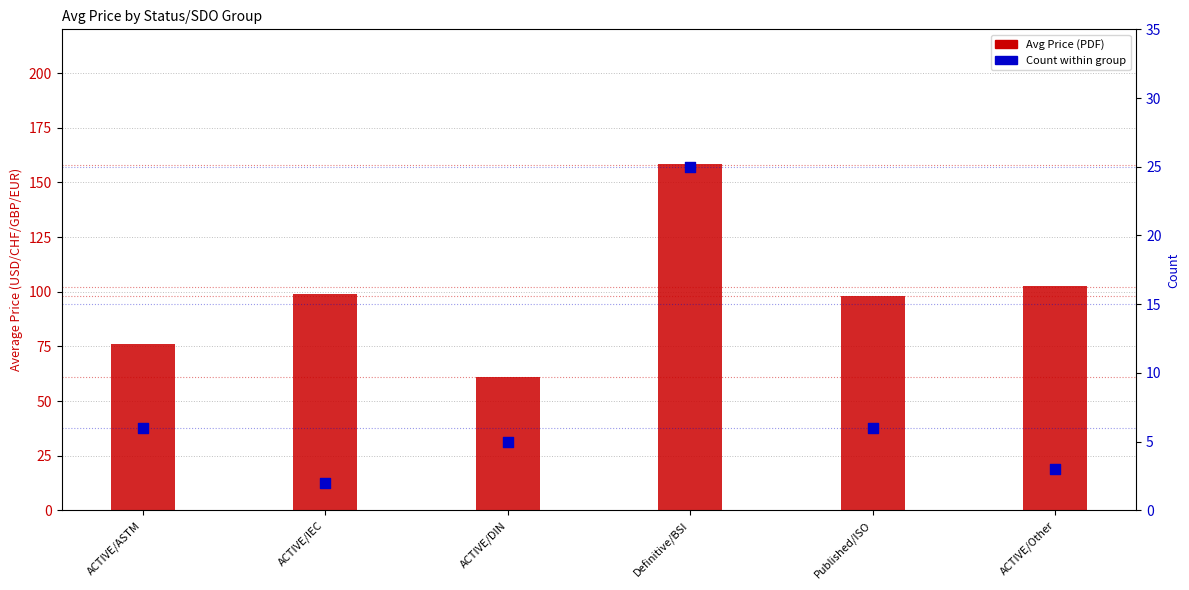

Which series reaches the minimum Y coordinate?

Count within group